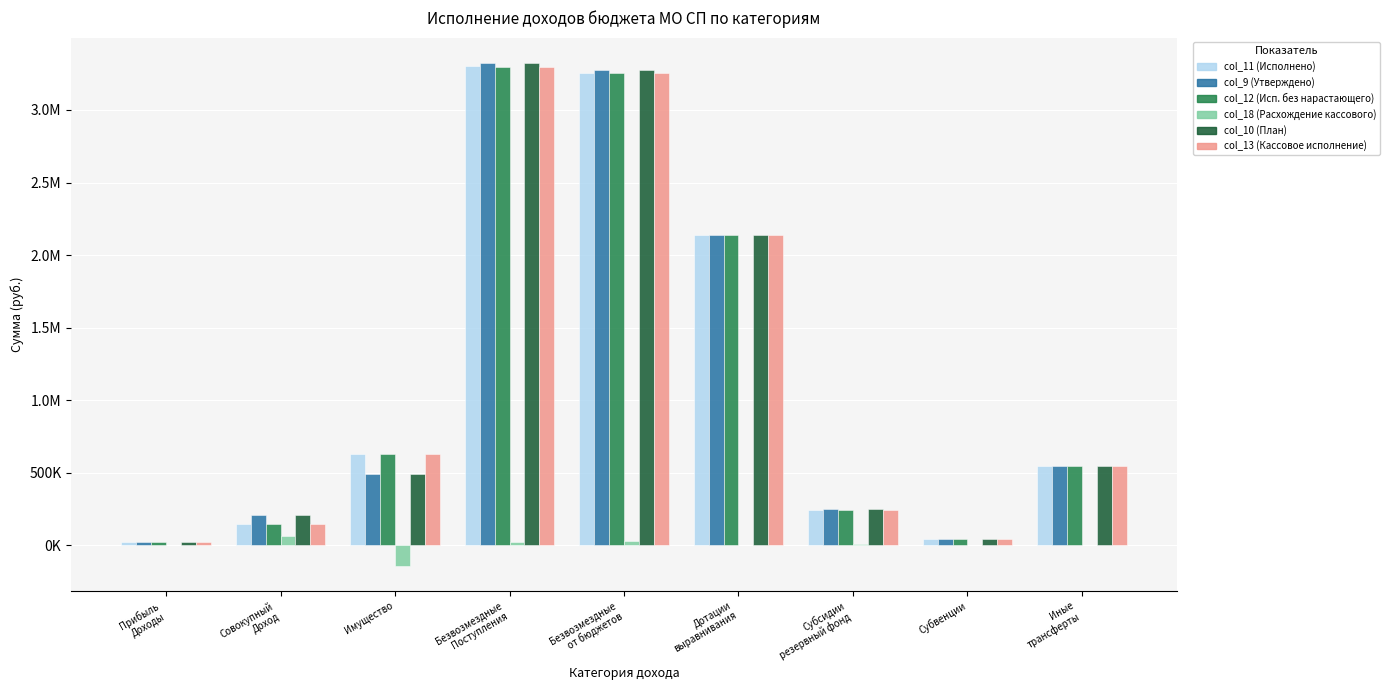

Reading left to right, extract all data points from this chart.

col_11 (Исполнено): Прибыль
Доходы=22250.7	Совокупный
Доход=145560.4	Имущество=632451.9	Безвозмездные
Поступления=3300165.9	Безвозмездные
от бюджетов=3250816.9	Дотации
выравнивания=2135071.0	Субсидии
резервный фонд=242945.6	Субвенции=41174.0	Иные
трансферты=547156.0
col_9 (Утверждено): Прибыль
Доходы=25871.0	Совокупный
Доход=212302.0	Имущество=493758.0	Безвозмездные
Поступления=3324852.5	Безвозмездные
от бюджетов=3278270.6	Дотации
выравнивания=2135071.0	Субсидии
резервный фонд=254424.8	Субвенции=41174.0	Иные
трансферты=547156.0
col_12 (Исп. без нарастающего): Прибыль
Доходы=22250.7	Совокупный
Доход=145560.4	Имущество=632451.9	Безвозмездные
Поступления=3298816.9	Безвозмездные
от бюджетов=3250816.9	Дотации
выравнивания=2135071.0	Субсидии
резервный фонд=242945.6	Субвенции=41174.0	Иные
трансферты=547156.0
col_18 (Расхождение кассового): Прибыль
Доходы=3620.3	Совокупный
Доход=66741.6	Имущество=-138693.9	Безвозмездные
Поступления=26035.5	Безвозмездные
от бюджетов=27453.7	Дотации
выравнивания=0.0	Субсидии
резервный фонд=11479.1	Субвенции=0.0	Иные
трансферты=0.0
col_10 (План): Прибыль
Доходы=25871.0	Совокупный
Доход=212302.0	Имущество=493758.0	Безвозмездные
Поступления=3324852.5	Безвозмездные
от бюджетов=3278270.6	Дотации
выравнивания=2135071.0	Субсидии
резервный фонд=254424.8	Субвенции=41174.0	Иные
трансферты=547156.0
col_13 (Кассовое исполнение): Прибыль
Доходы=22250.7	Совокупный
Доход=145560.4	Имущество=632451.9	Безвозмездные
Поступления=3298816.9	Безвозмездные
от бюджетов=3250816.9	Дотации
выравнивания=2135071.0	Субсидии
резервный фонд=242945.6	Субвенции=41174.0	Иные
трансферты=547156.0